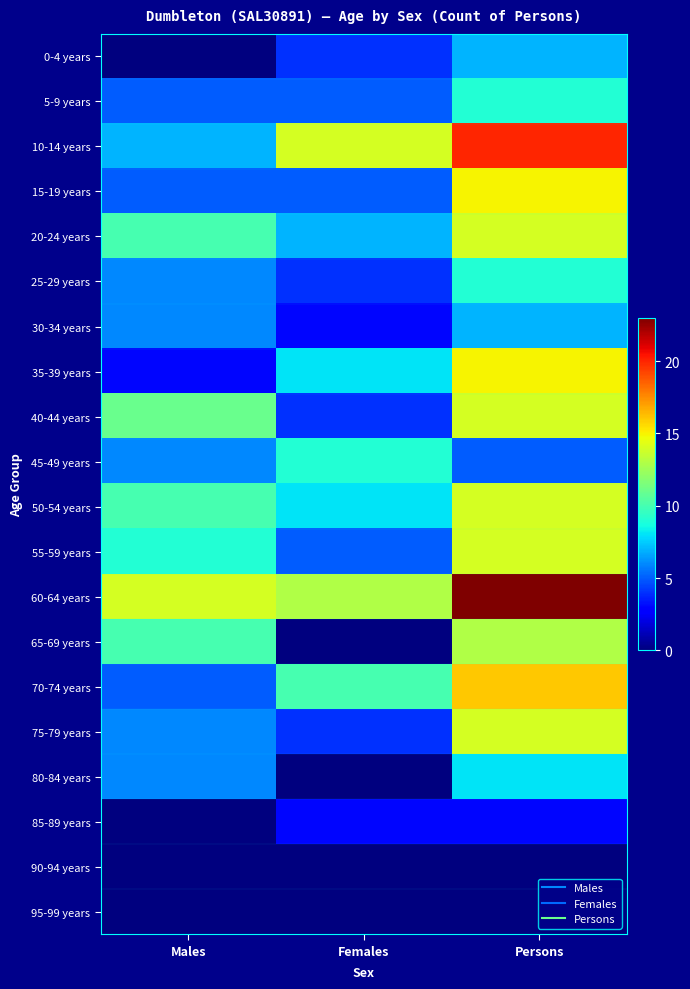

Between Males and Females, which is larger?

Females